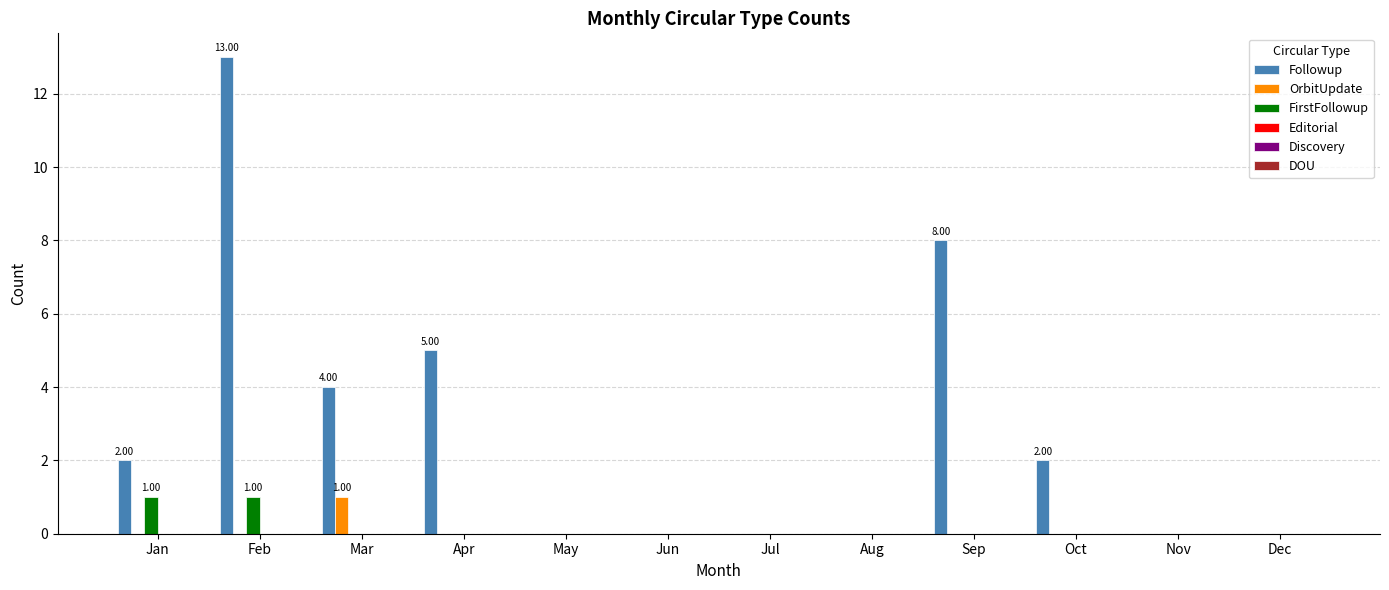

What is the sum of all Followup values?

34